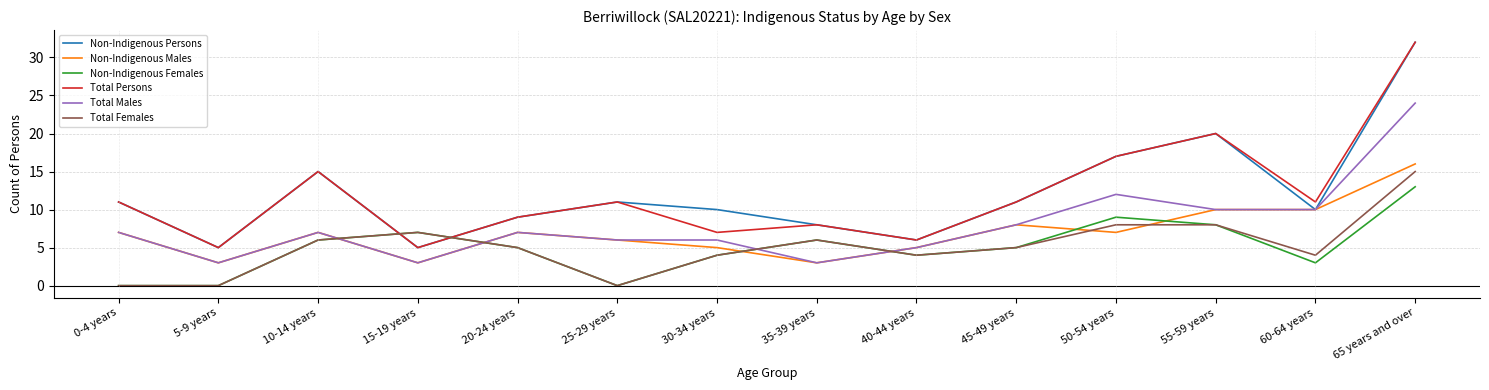

The value of Non-Indigenous Males at 0-4 years is 7. True or false?

True